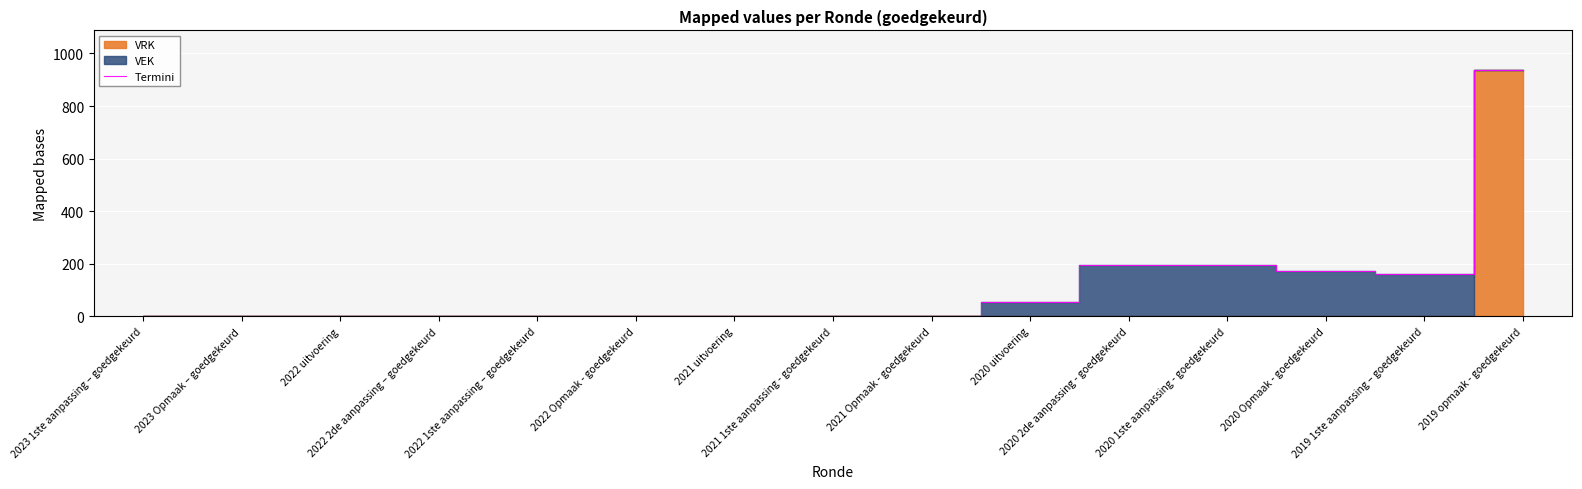

Rank the categories by value from lowest to highest.

2023 1ste aanpassing – goedgekeurd, 2023 Opmaak – goedgekeurd, 2022 uitvoering, 2022 2de aanpassing – goedgekeurd, 2022 1ste aanpassing – goedgekeurd, 2022 Opmaak - goedgekeurd, 2021 uitvoering, 2021 1ste aanpassing - goedgekeurd, 2021 Opmaak - goedgekeurd, 2020 uitvoering, 2019 1ste aanpassing – goedgekeurd, 2020 Opmaak - goedgekeurd, 2020 2de aanpassing - goedgekeurd, 2020 1ste aanpassing - goedgekeurd, 2019 opmaak - goedgekeurd